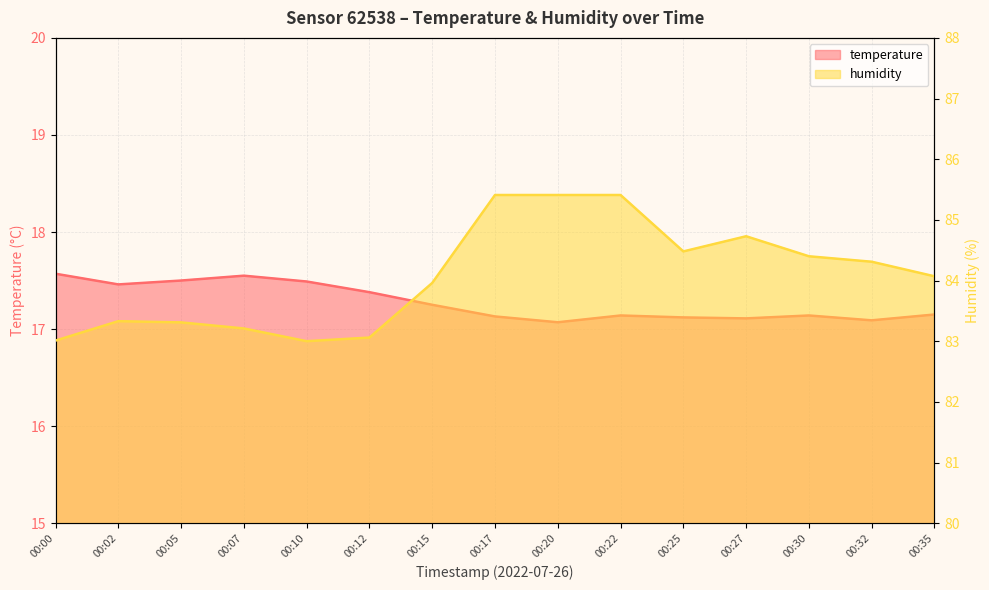

At which label is temperature closest to 17?

00:20